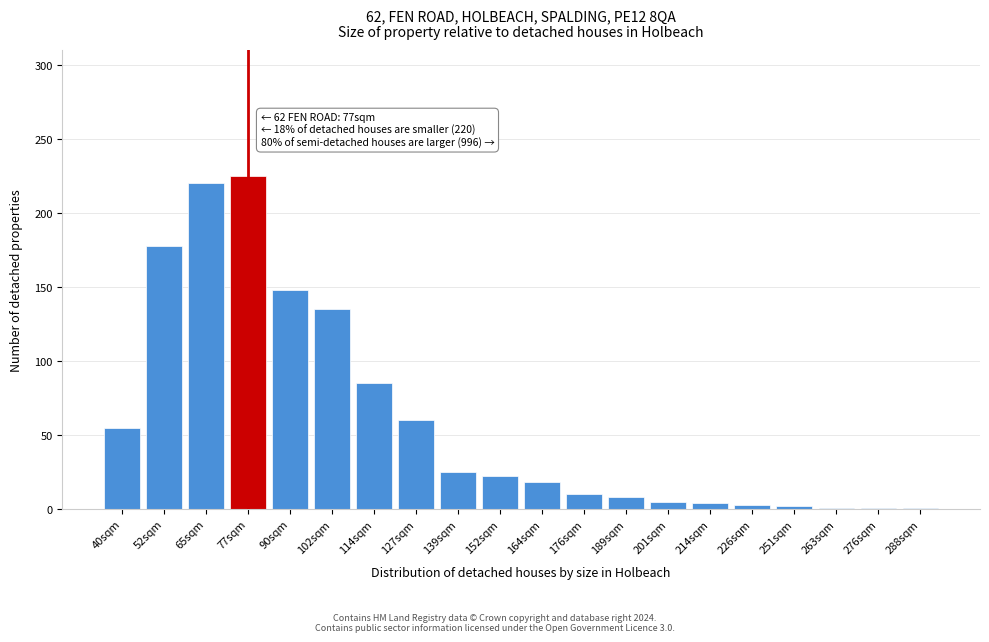

What is the average value?

60